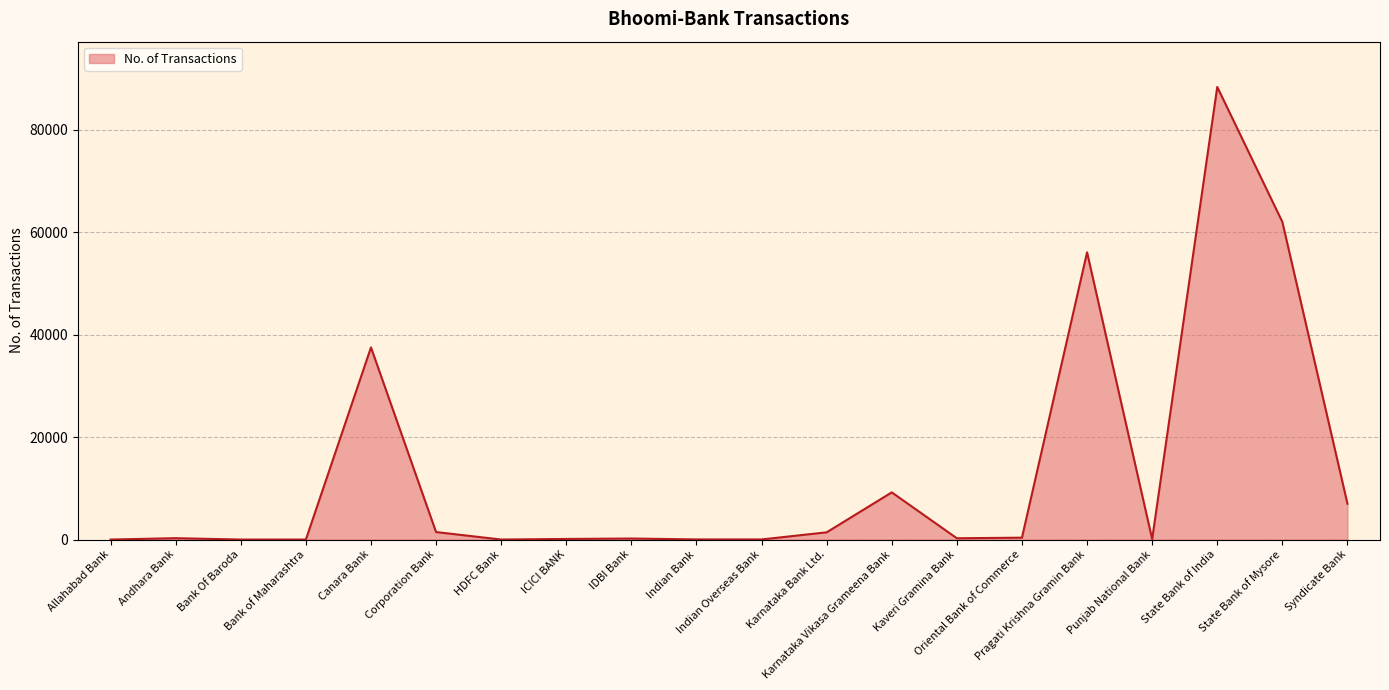

What is the greatest value displayed?

88376